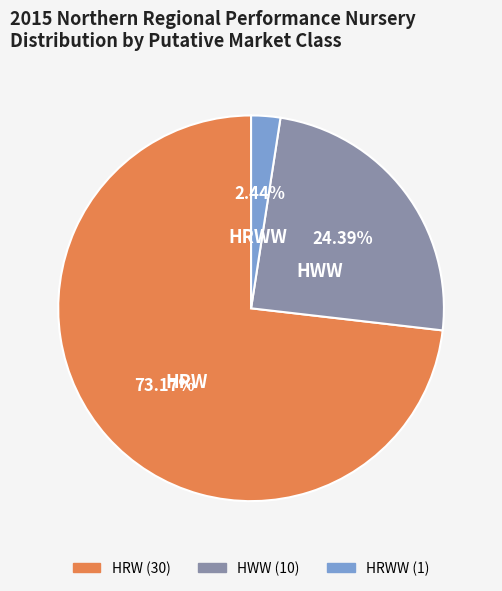

Does any single category account for the majority?

Yes